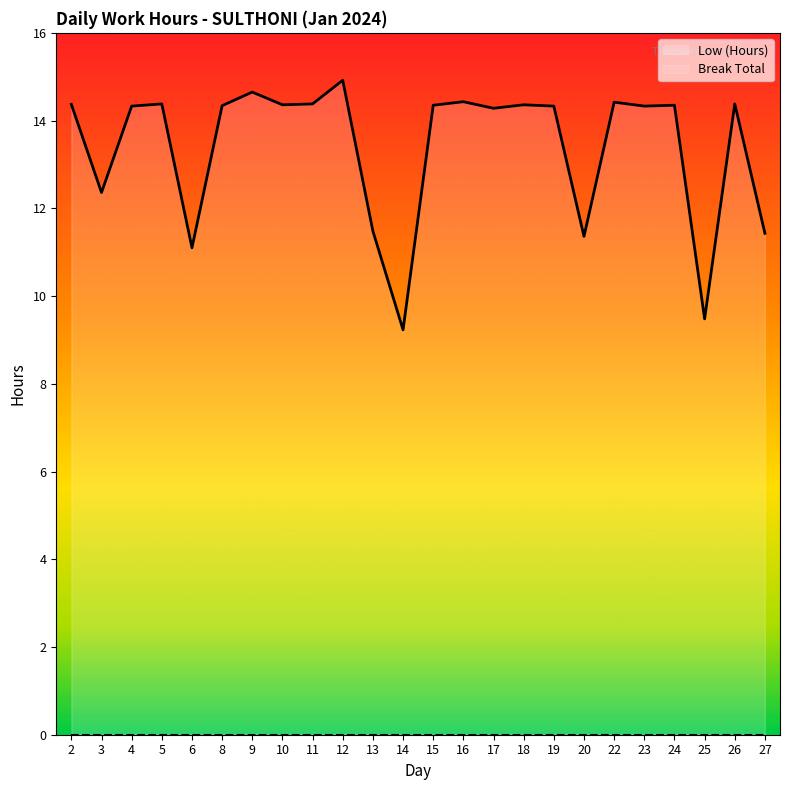

True or false: the data shows 14.3 at 24.

True